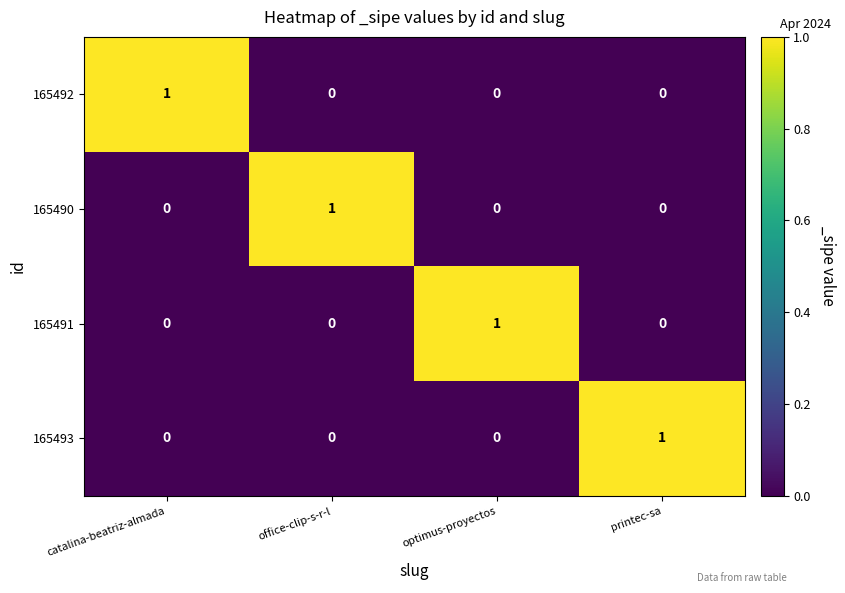

Reading left to right, list all the values displayed in this chart.

165492: 1	0	0	0
165490: 0	1	0	0
165491: 0	0	1	0
165493: 0	0	0	1